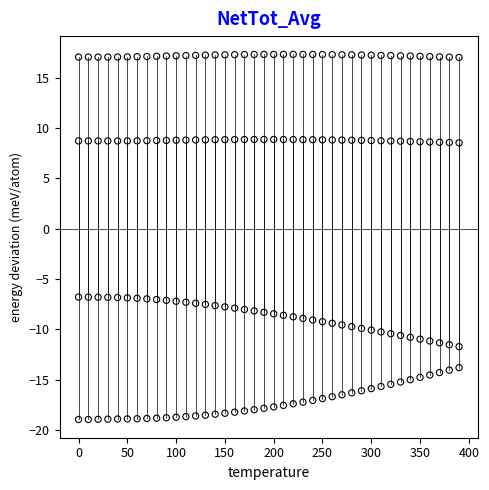

Across all data points, what is the range of Y values (max minus min)?

36.2